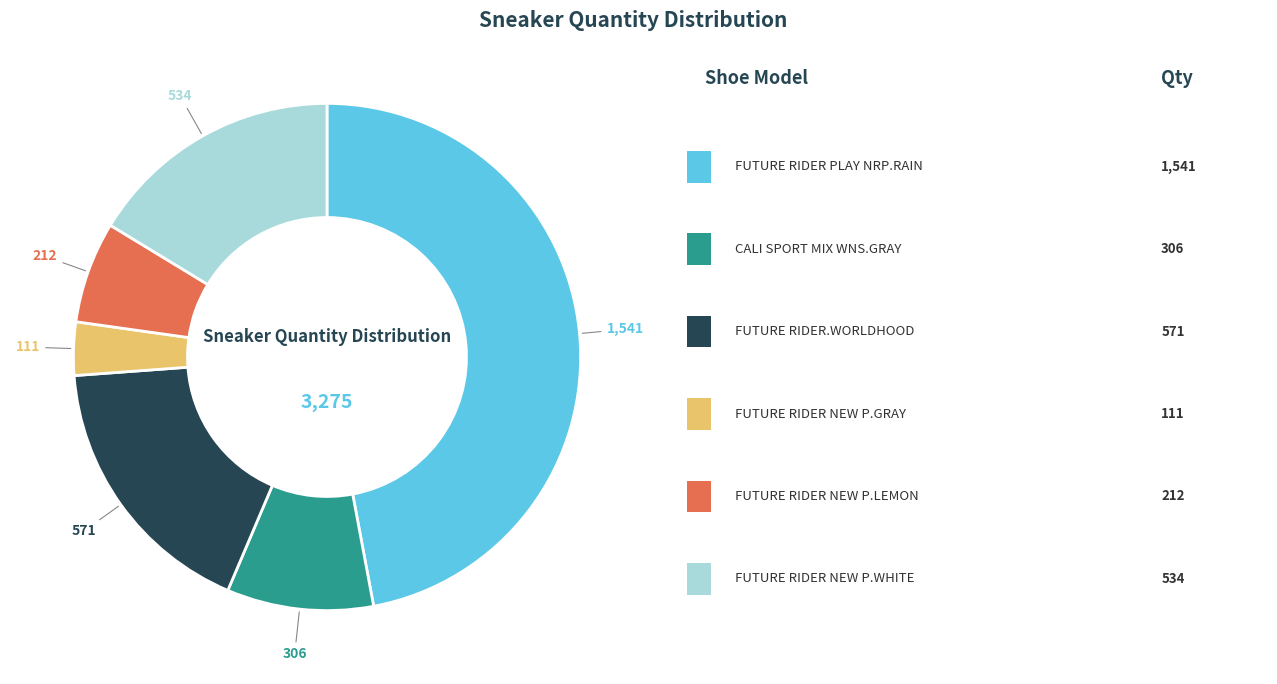

Does any single category account for the majority?

No